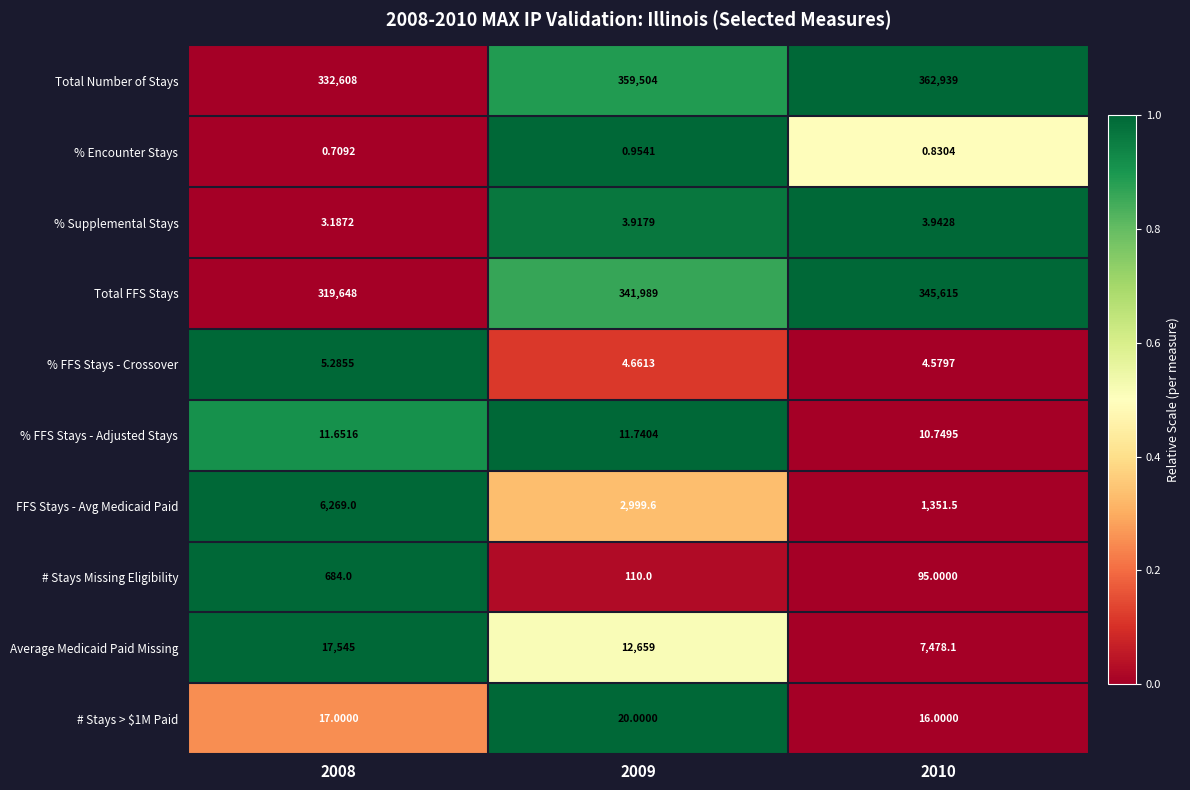

Which series changed the most between 2008 and 2010?

Total Number of Stays